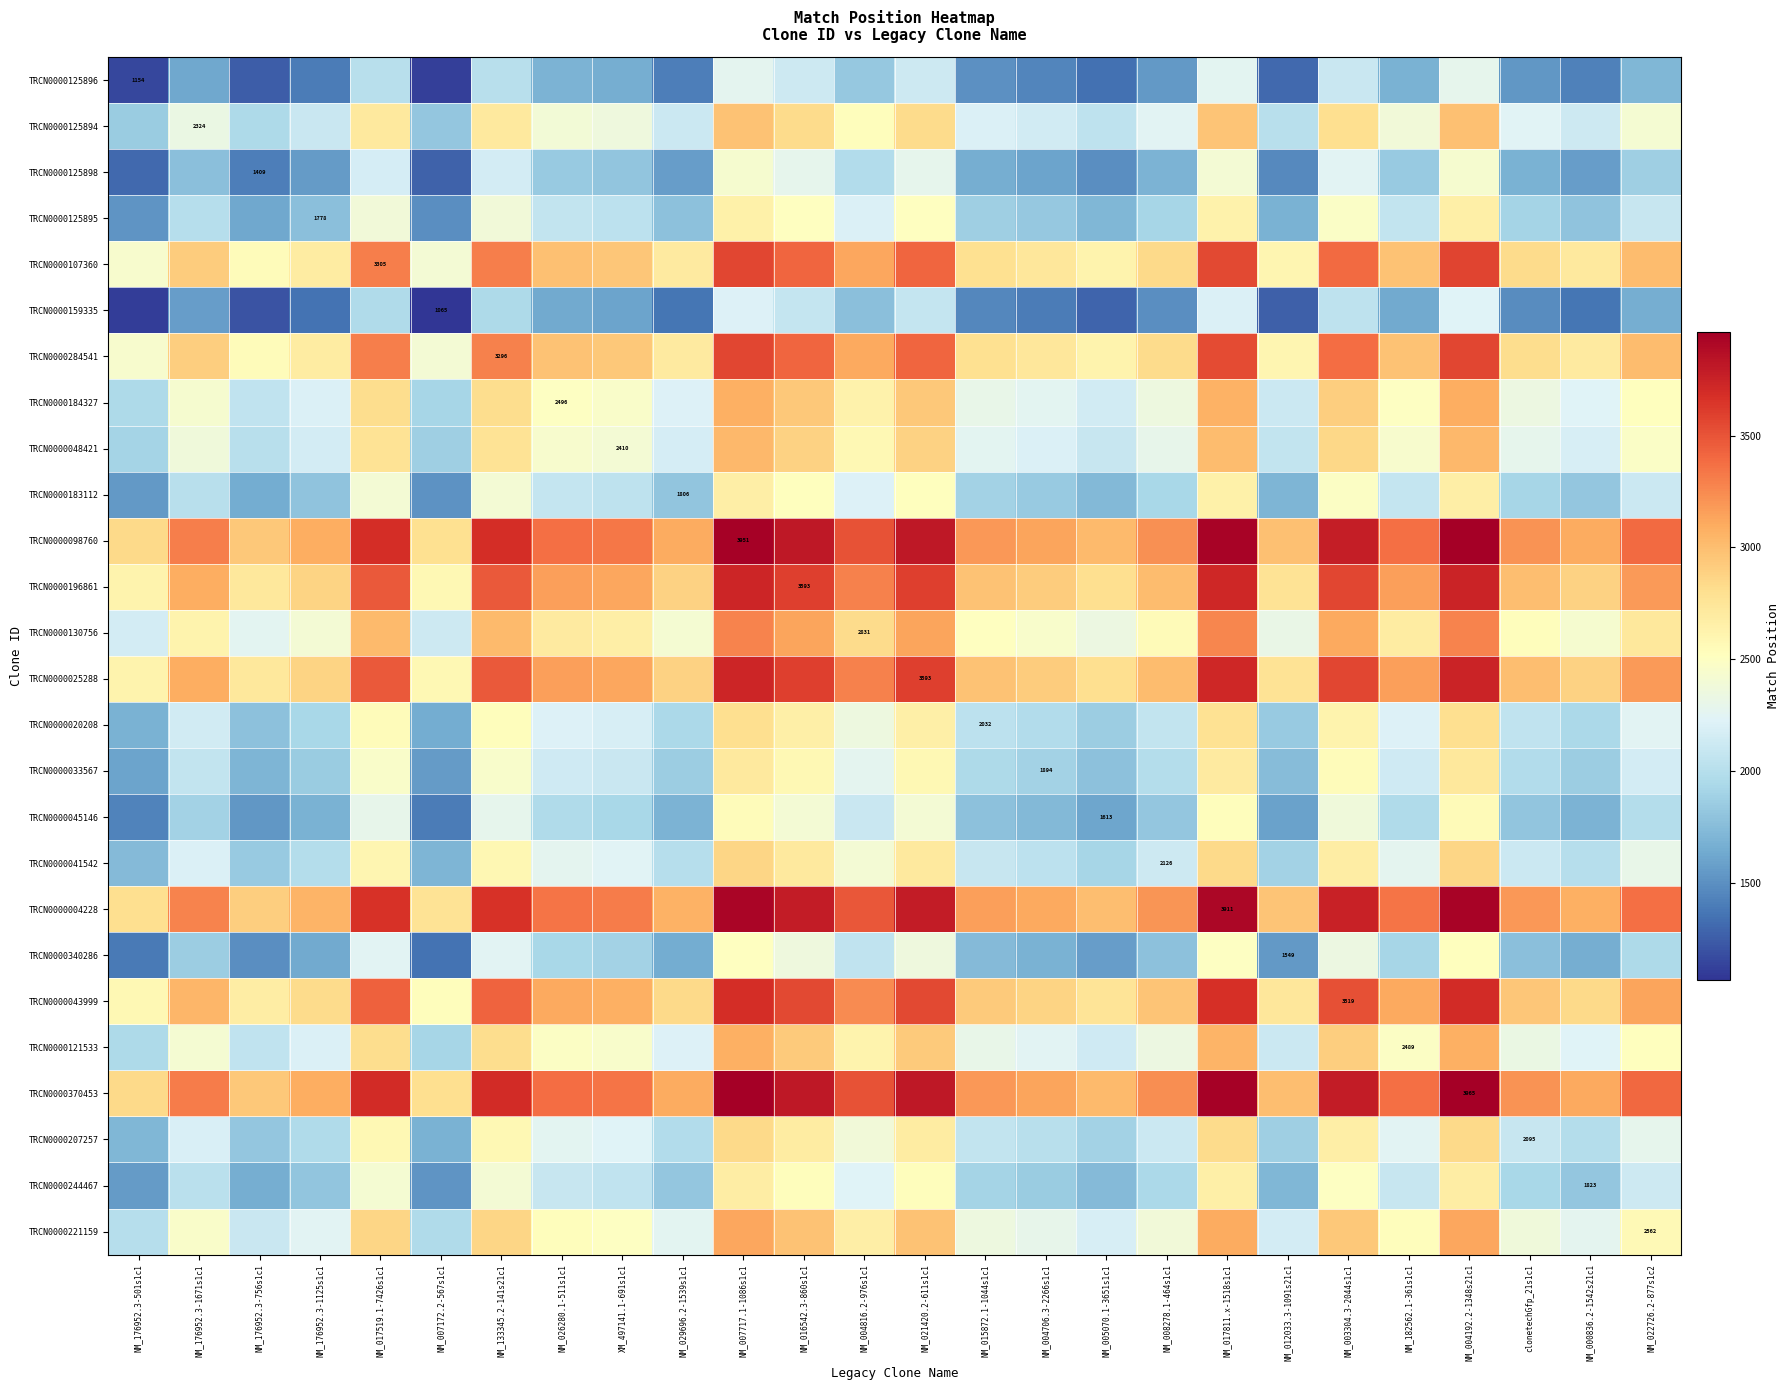

At how many categories does at least one series exceed 1678?

26